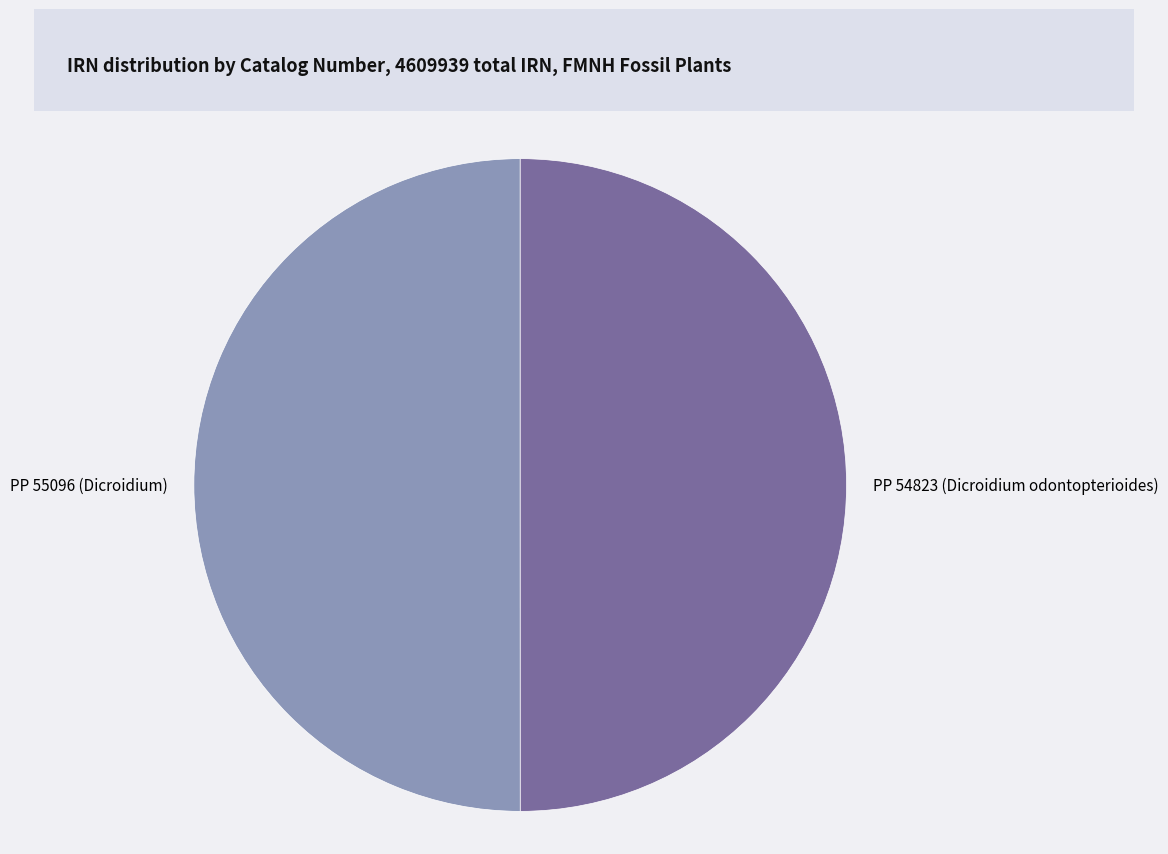

Is the sum of PP 55096 (Dicroidium) and PP 54823 (Dicroidium odontopterioides) greater than half?

Yes